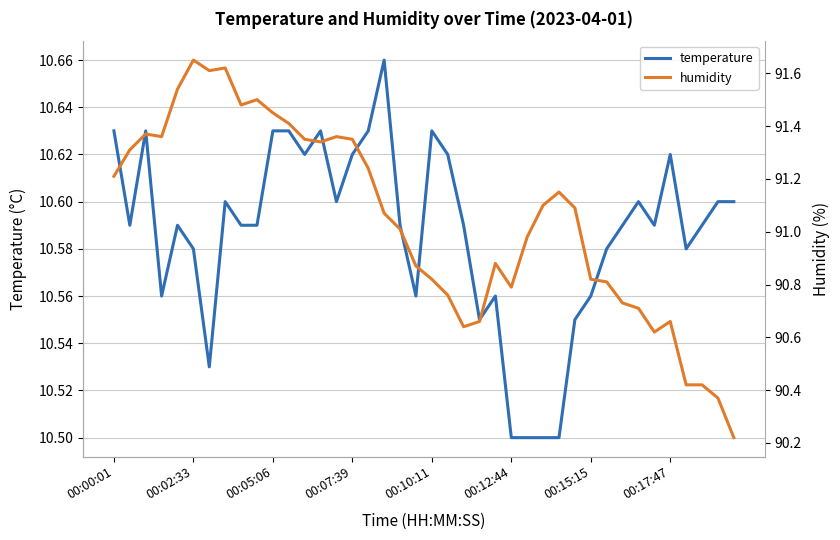

At how many categories does at least one series exceed 84?

40